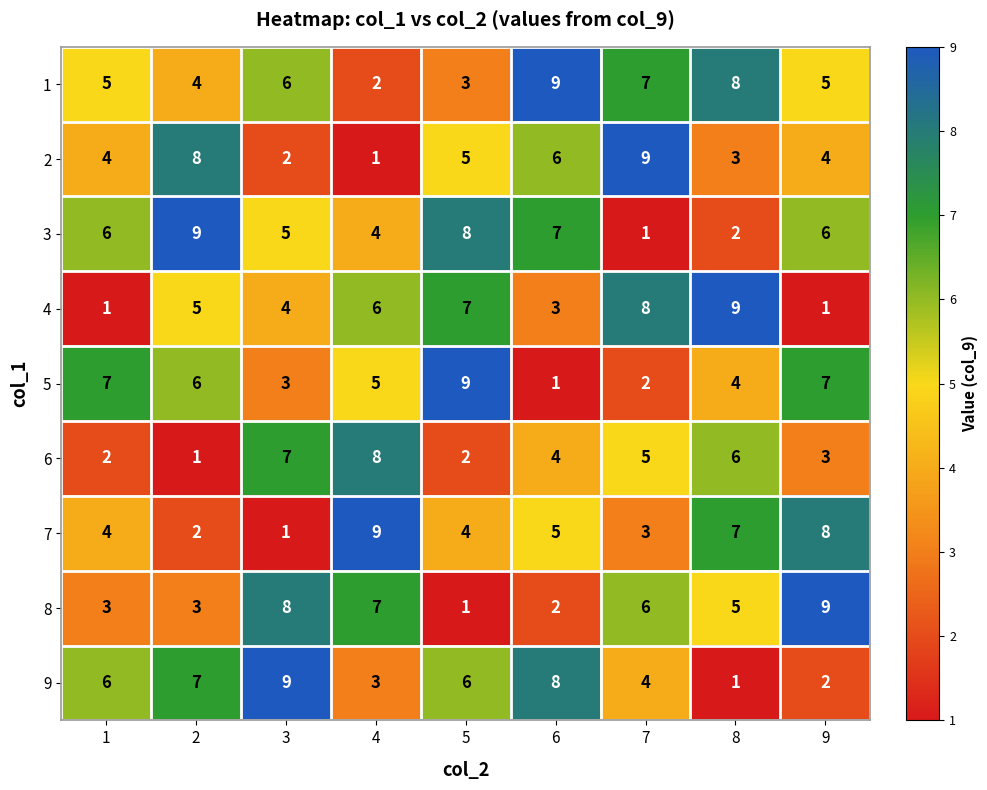

What is the highest value of the 3 series?

9